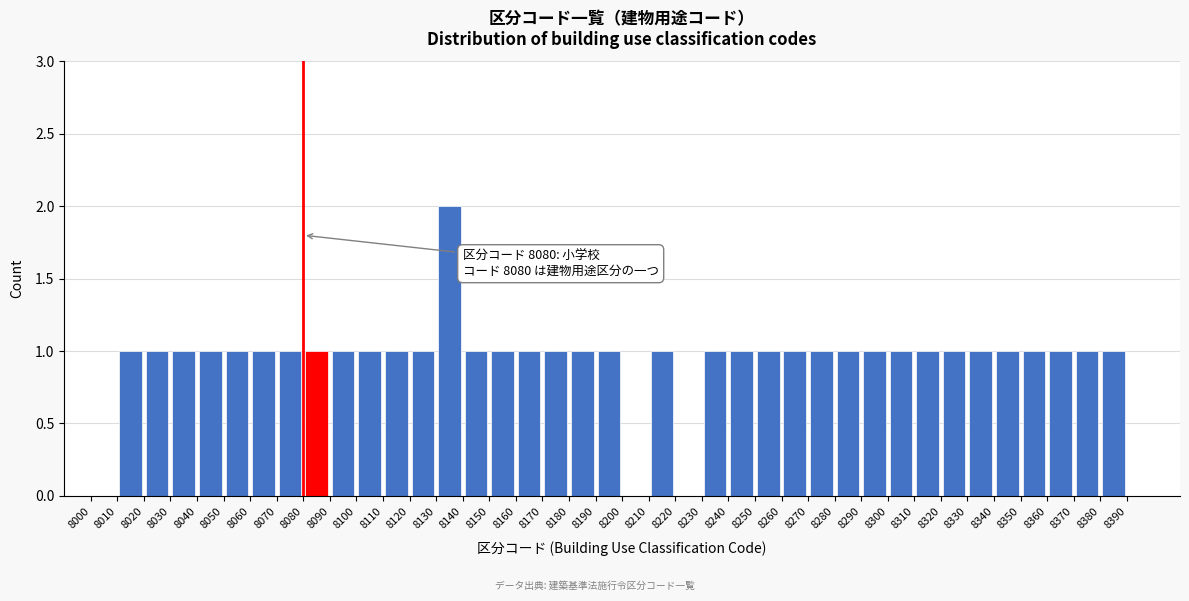

Over which range of the x-axis is the bar tallest?

8130 to 8140